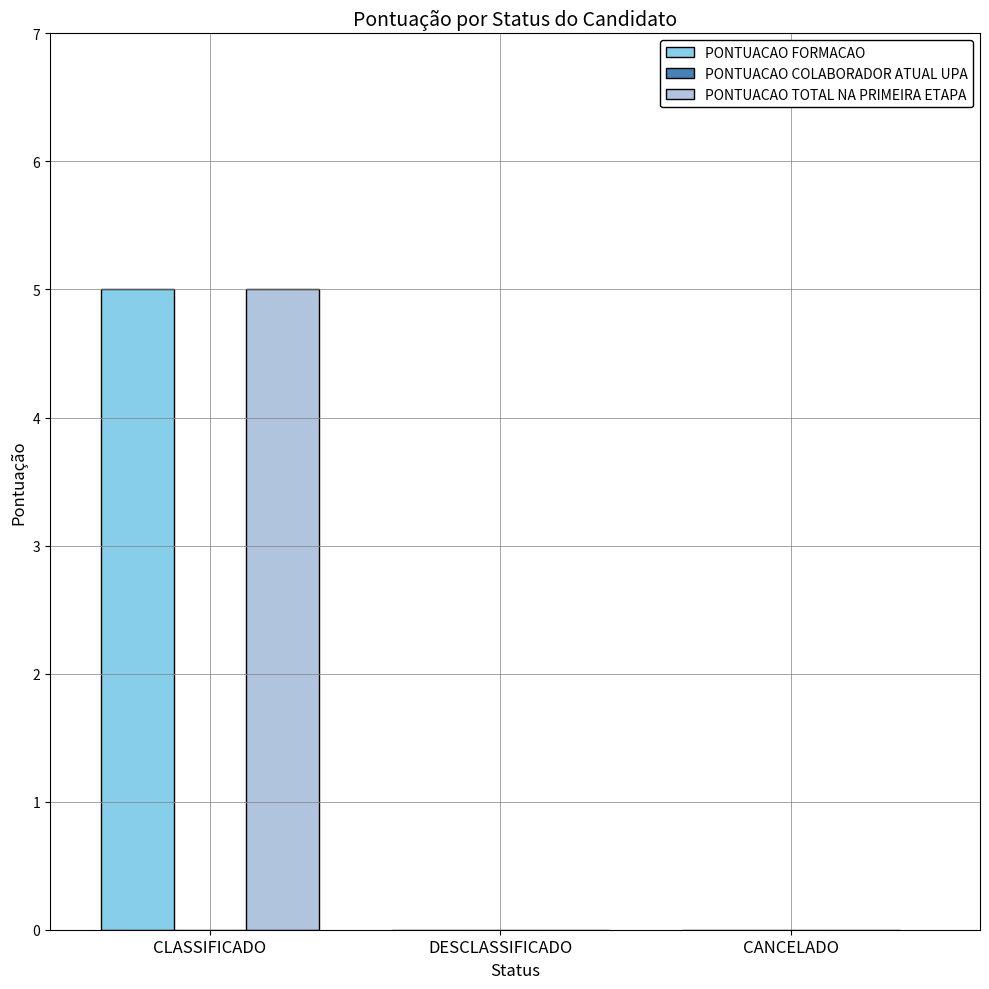

At which category is the sum across all series the highest?

CLASSIFICADO